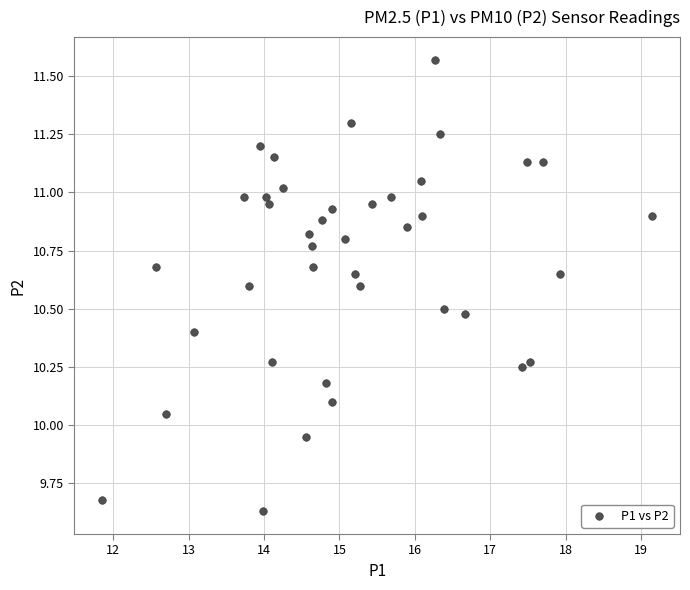

What is the range of X values (max minus min)?

7.3